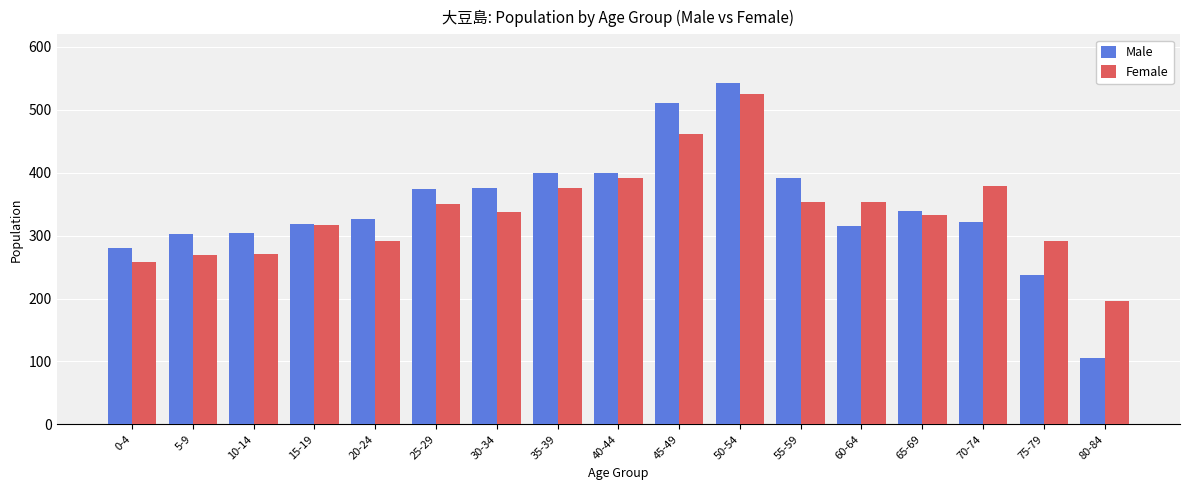

What is the label of the 5th bar from the right?

60-64